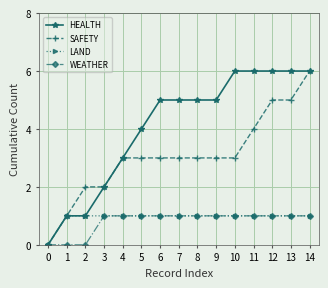

Reading left to right, extract all data points from this chart.

HEALTH: 0=0	1=1	2=1	3=2	4=3	5=4	6=5	7=5	8=5	9=5	10=6	11=6	12=6	13=6	14=6
SAFETY: 0=0	1=1	2=2	3=2	4=3	5=3	6=3	7=3	8=3	9=3	10=3	11=4	12=5	13=5	14=6
LAND: 0=0	1=1	2=1	3=1	4=1	5=1	6=1	7=1	8=1	9=1	10=1	11=1	12=1	13=1	14=1
WEATHER: 0=0	1=0	2=0	3=1	4=1	5=1	6=1	7=1	8=1	9=1	10=1	11=1	12=1	13=1	14=1